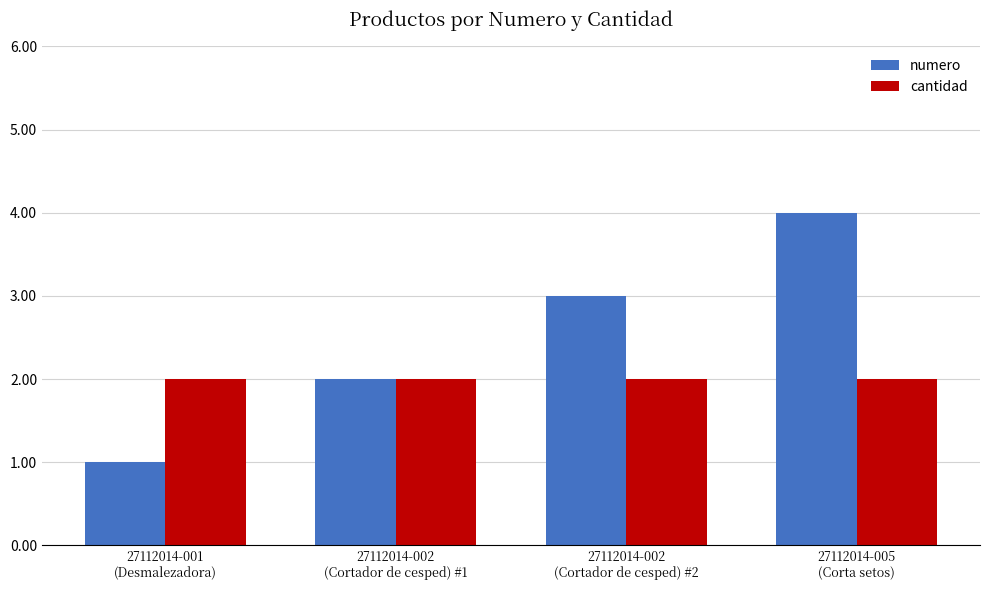

How many numero values are between 2 and 4?

3